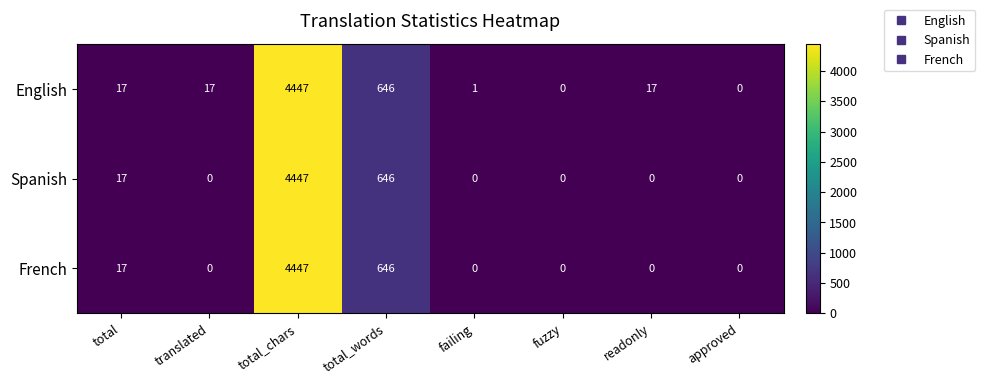

Which category has the highest value in the French series?

total_chars